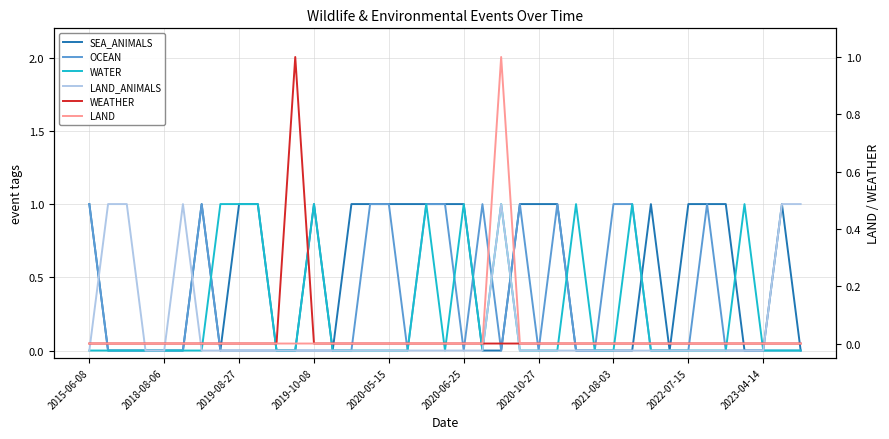

Which series has the largest total across all categories?

SEA_ANIMALS